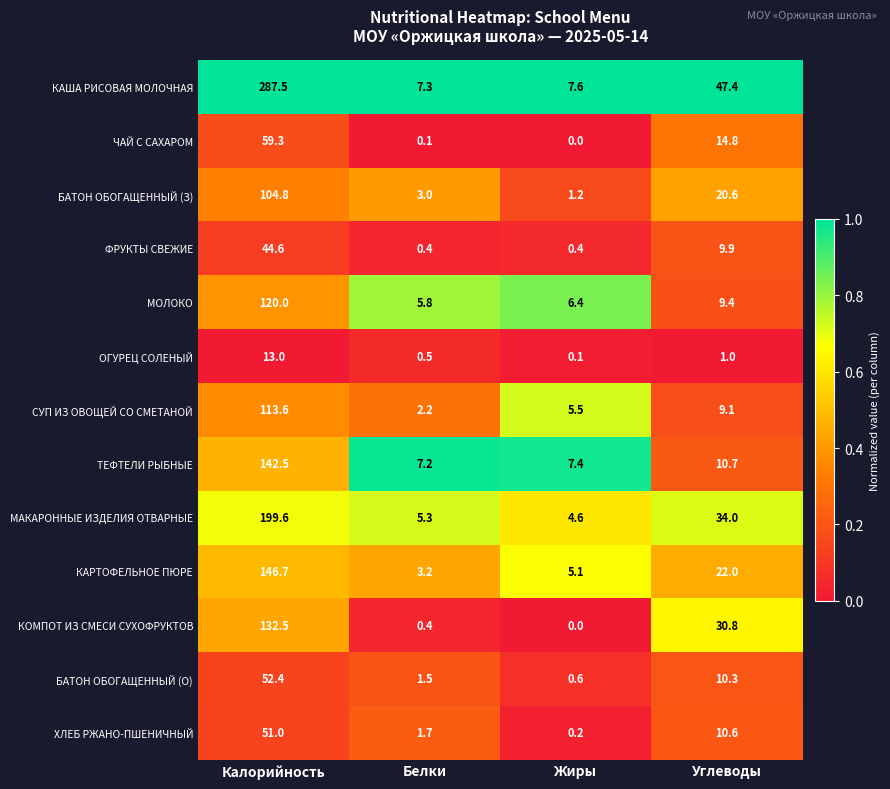

Which series changed the most between Белки and Углеводы?

КАША РИСОВАЯ МОЛОЧНАЯ